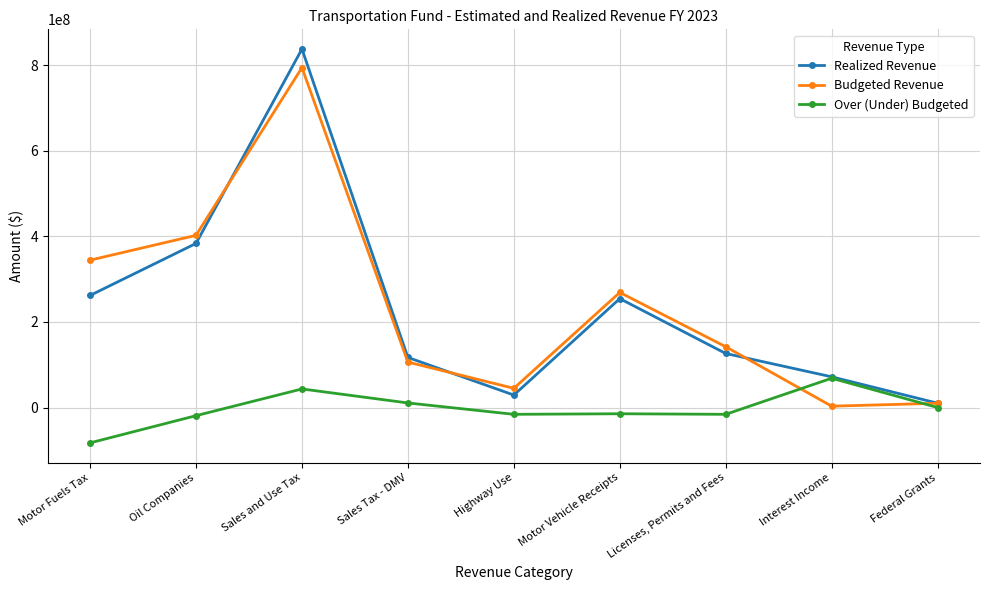

What are all the series names shown in the legend?

Realized Revenue, Budgeted Revenue, Over (Under) Budgeted